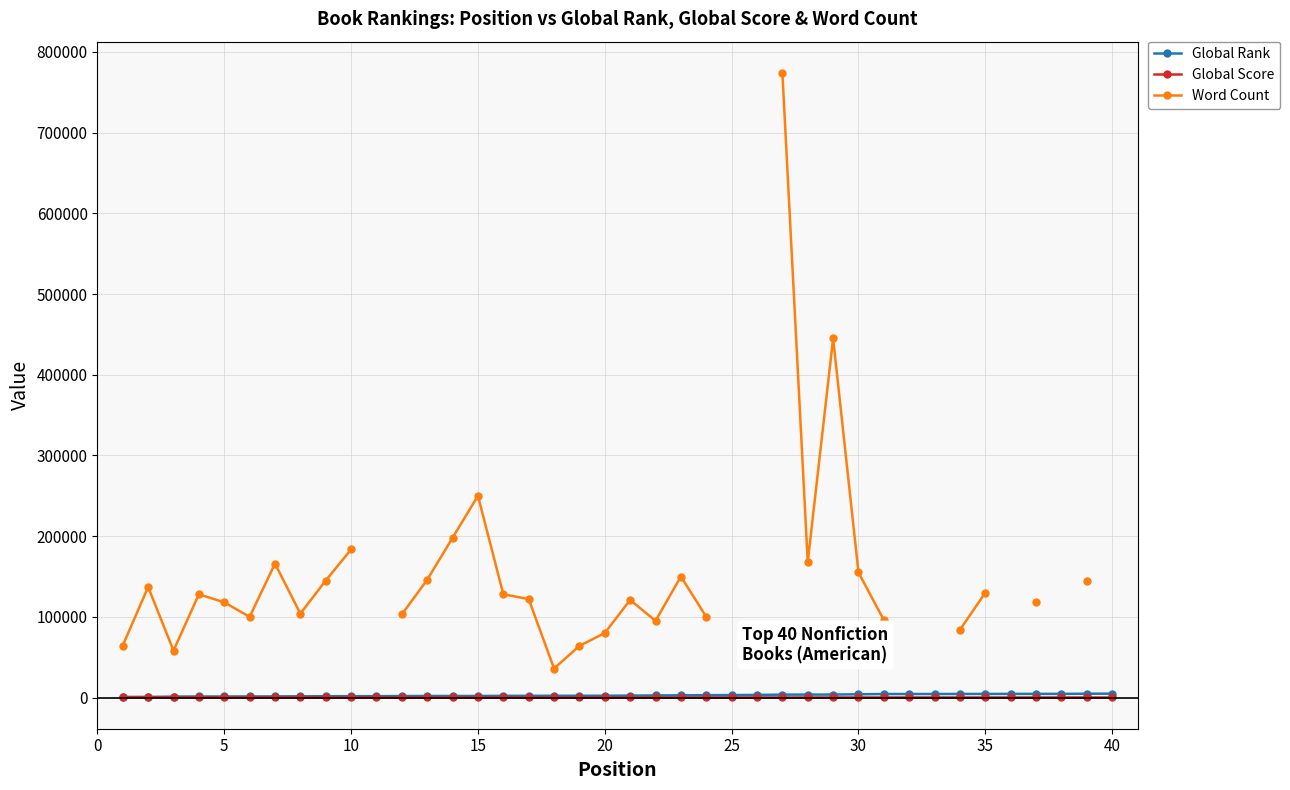

Which series changed the most between 30 and 36?

Word Count